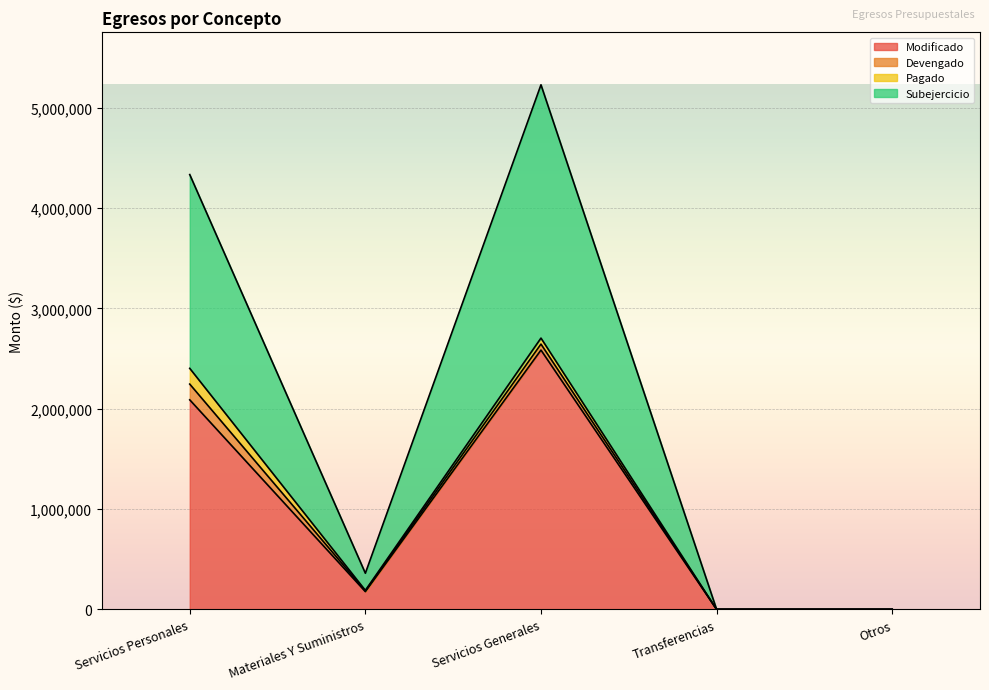

True or false: Modificado and Subejercicio intersect in this chart.

False